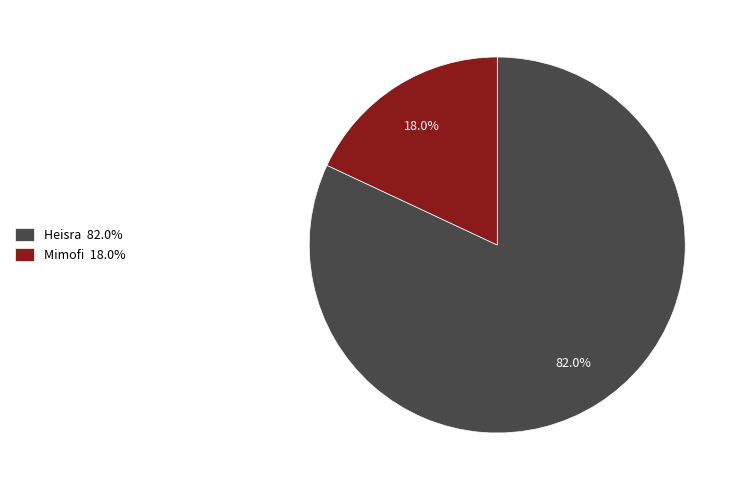

Count the number of slices in the pie.

2